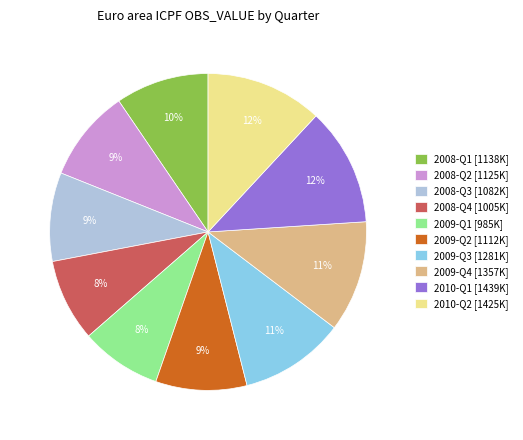

Is there a majority slice in this chart?

No